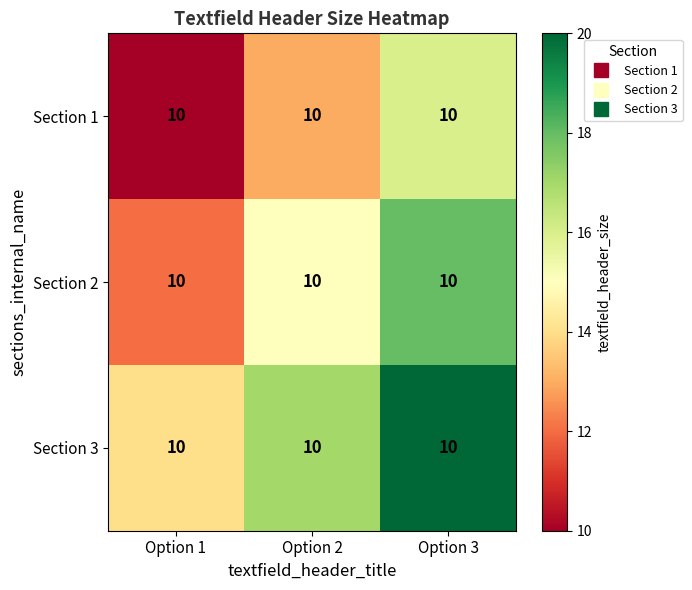

At how many categories does at least one series exceed 16?

2